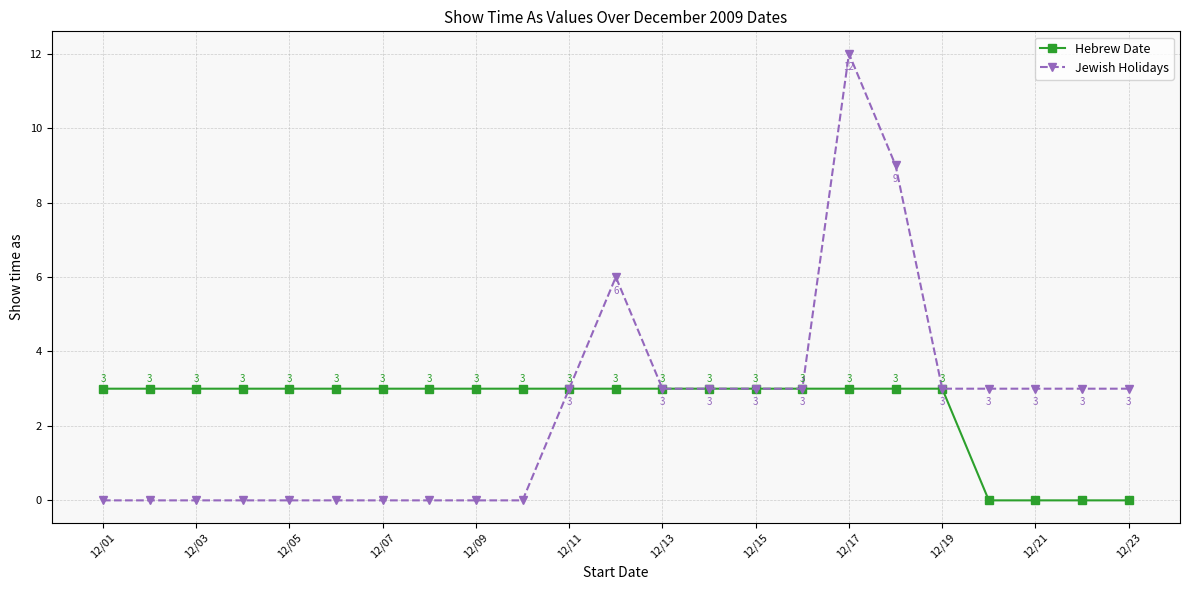

True or false: Jewish Holidays has more than 0 interior local peaks.

True